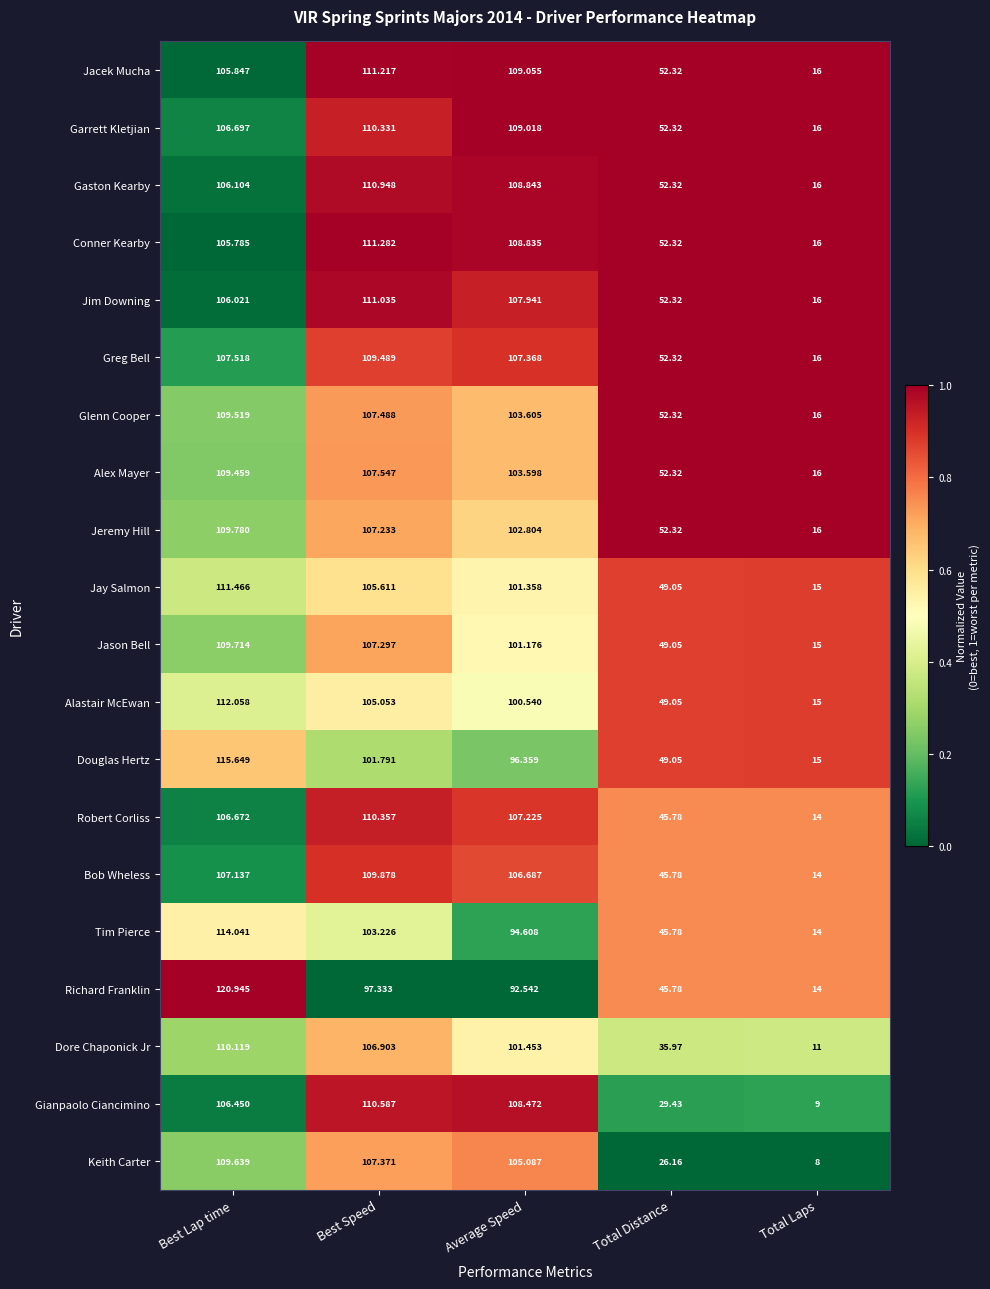

Which category has the highest value in the Tim Pierce series?

Best Lap time